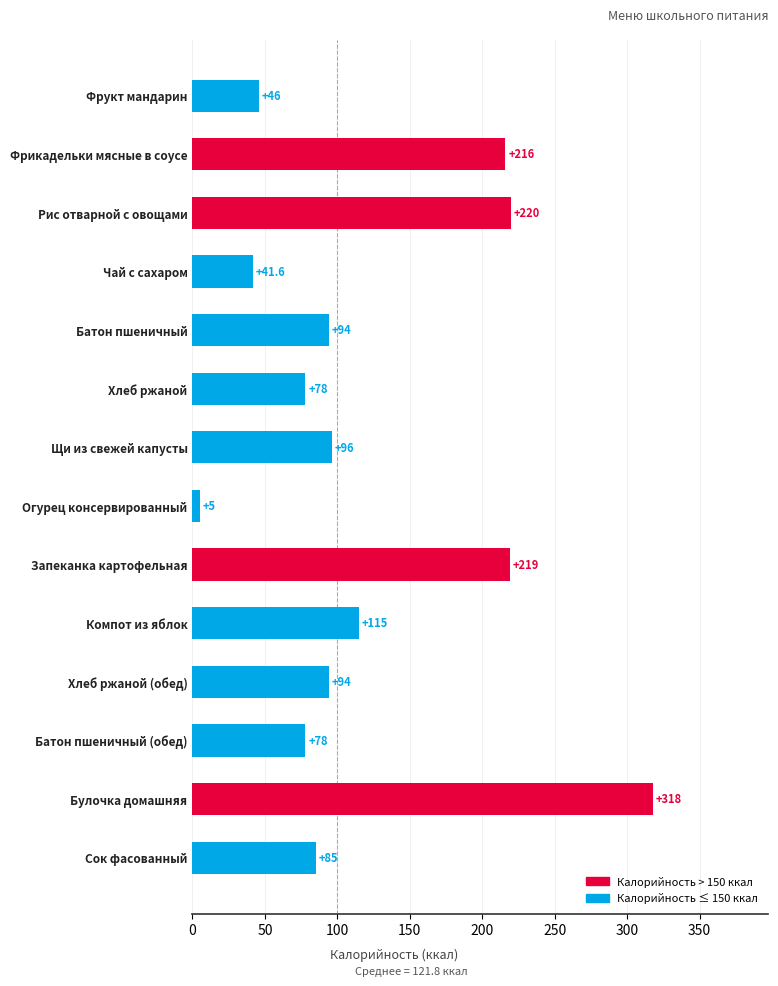

Are the bars horizontal?

Yes